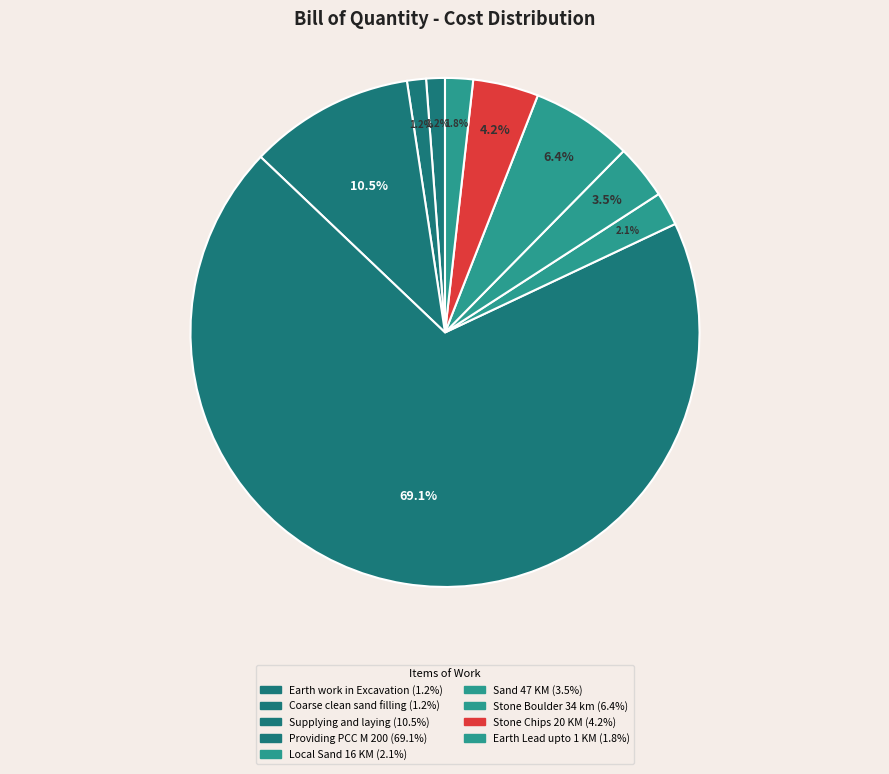

True or false: Sand 47 KM accounts for 14% of the total.

False